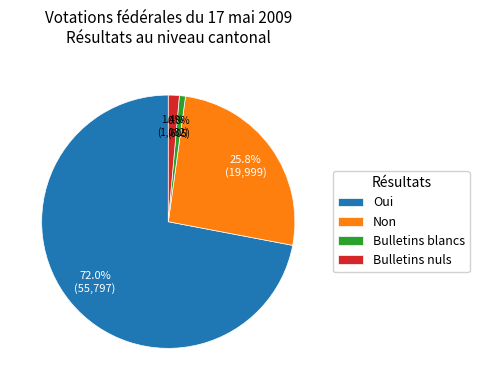

What is the ratio of the value at Non to the value at Oui?

0.4